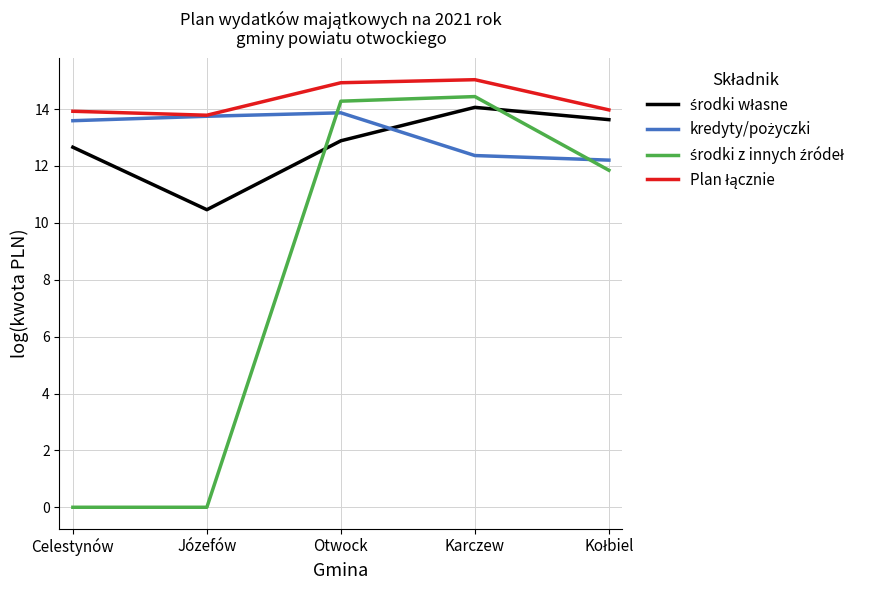

What position from the left is Celestynów?

1